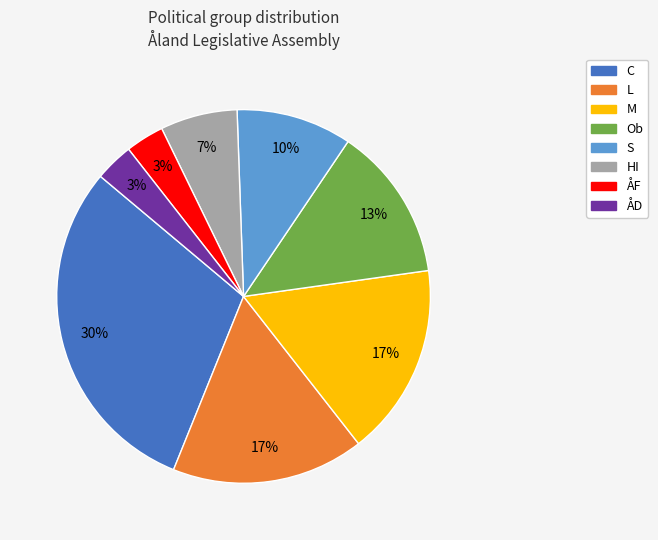

How many segments does this pie chart have?

8